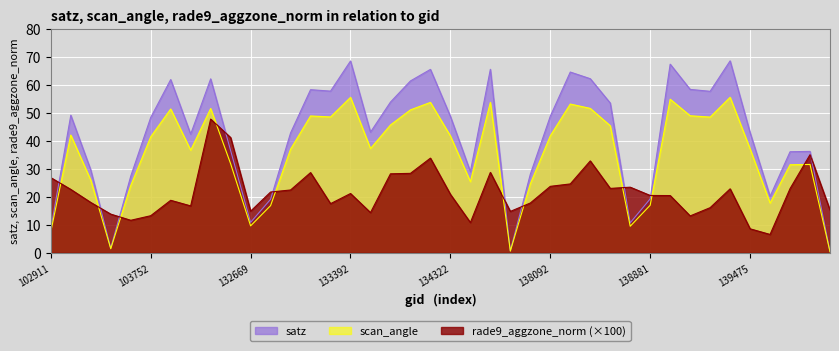

What is the lowest value of the satz series?

0.5